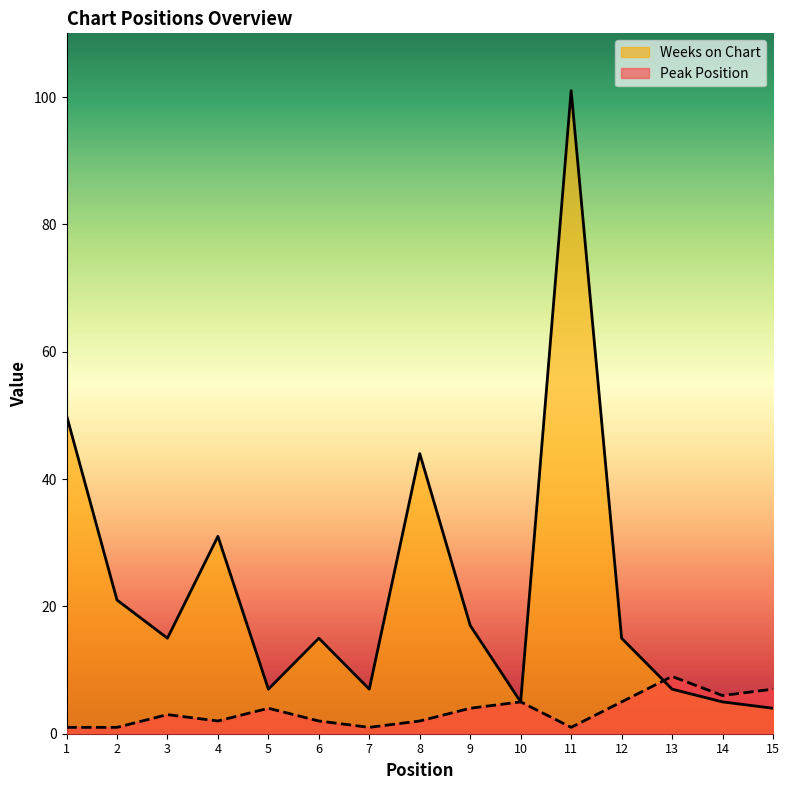

Does the chart display data point markers on the line(s)?

No